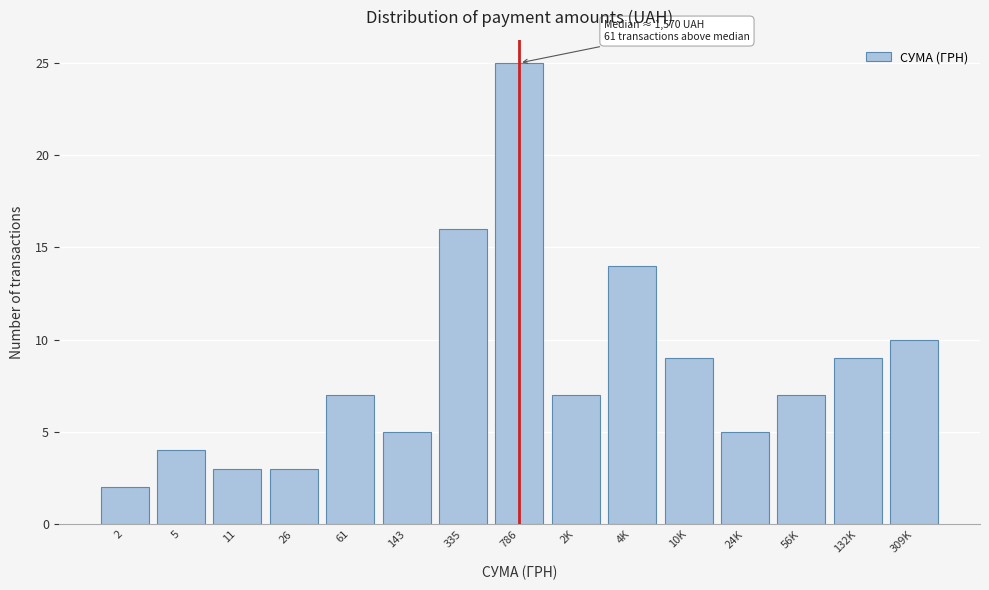

Reading left to right, what are all the values shown in this chart?

2	4	3	3	7	5	16	25	7	14	9	5	7	9	10